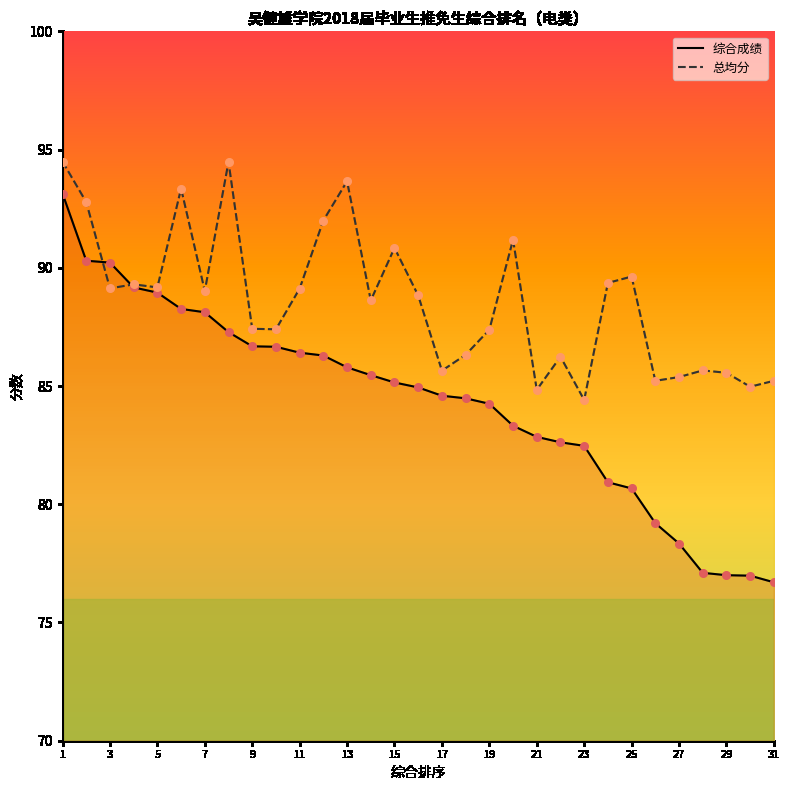

Which series has the largest total across all categories?

总均分